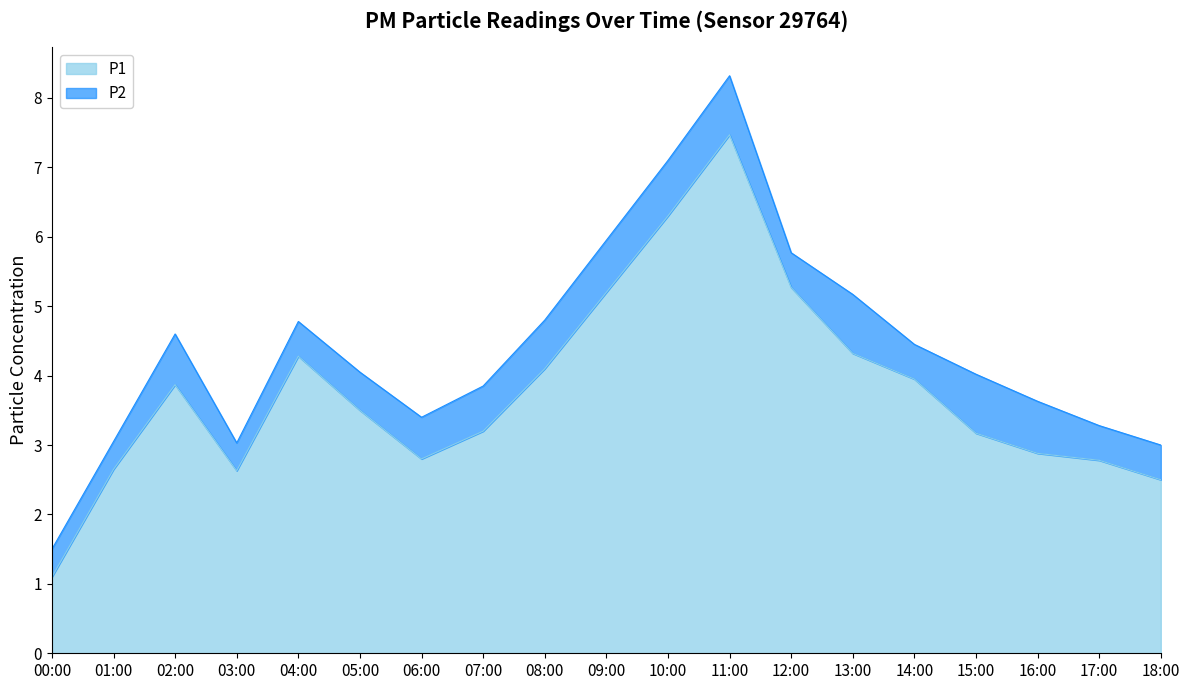

The chart shows a value of 2.8 at 06:00. True or false?

True